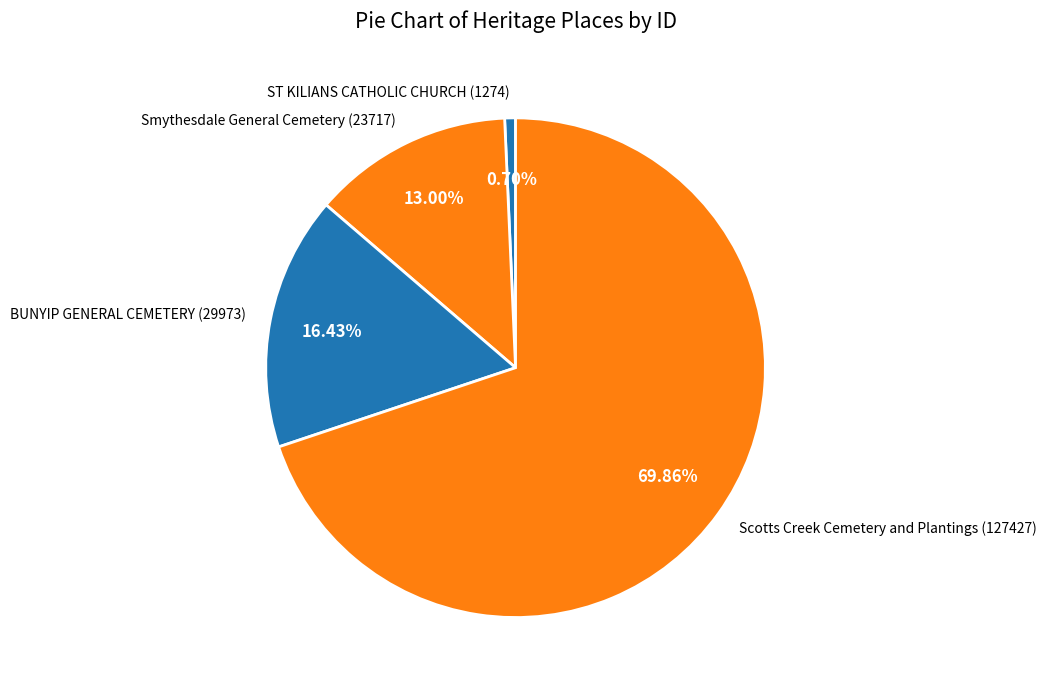

Which has a higher value, BUNYIP GENERAL CEMETERY (29973) or ST KILIANS CATHOLIC CHURCH (1274)?

BUNYIP GENERAL CEMETERY (29973)